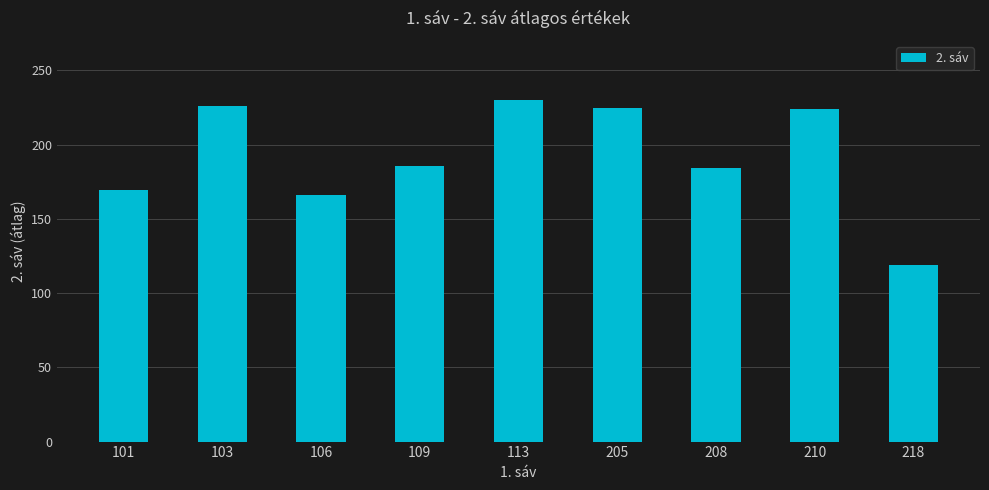

What is the difference between the maximum and minimum values?

111.0